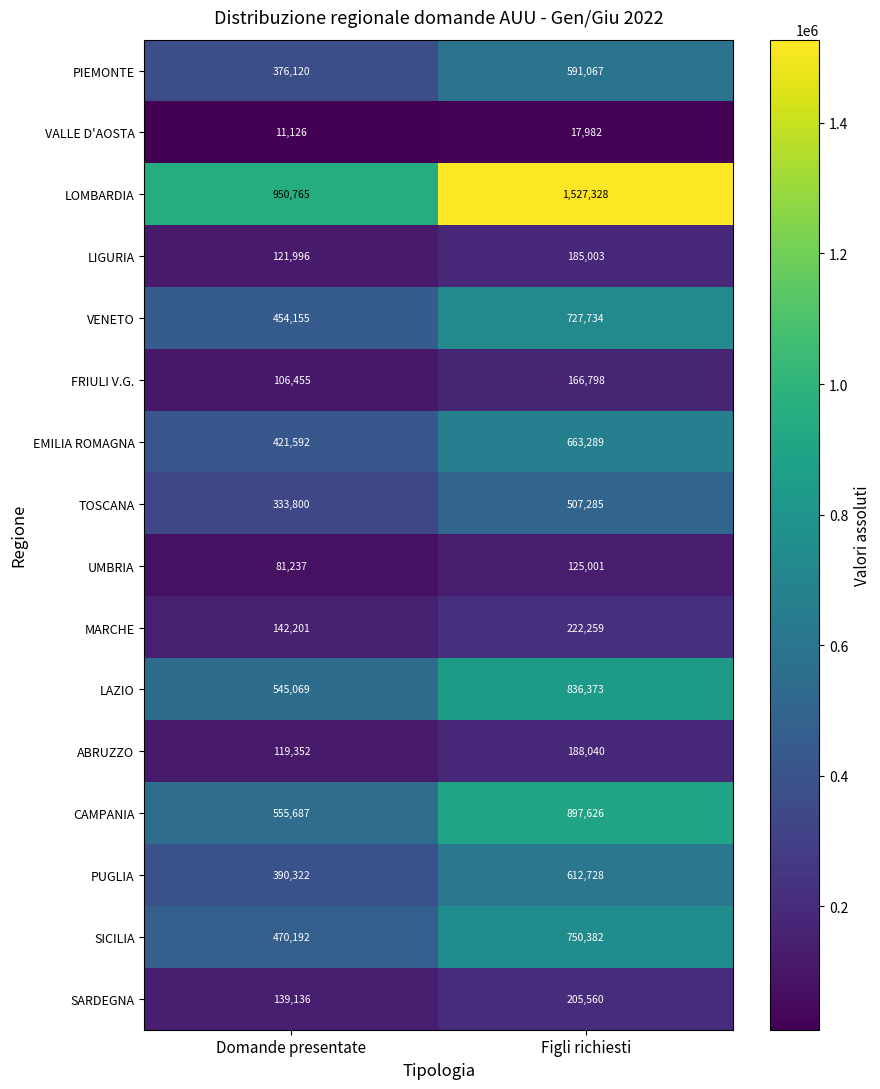

Which series changed the most between Domande presentate and Figli richiesti?

LOMBARDIA